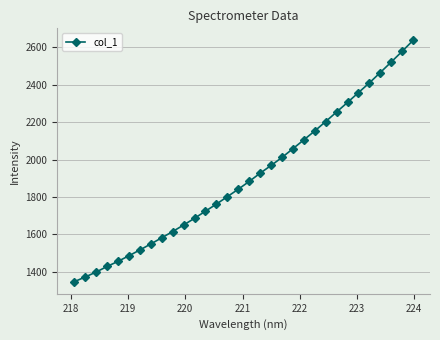

What is the value of the 28th point from the left?

2409.3